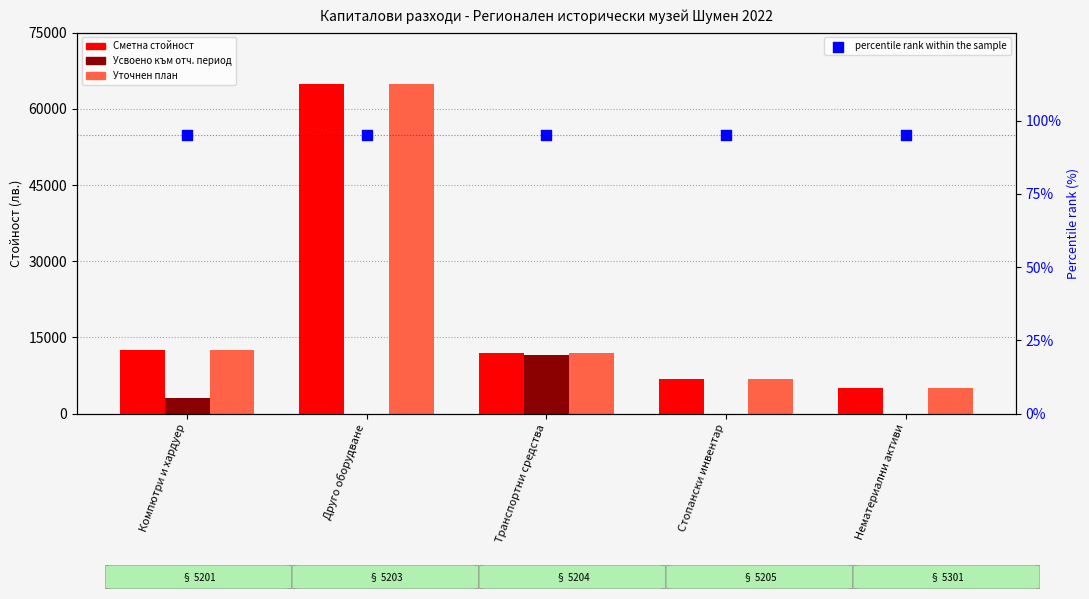

Is the value of percentile rank within the sample at Стопански инвентар greater than the value of Сметна стойност at Друго оборудване?

No